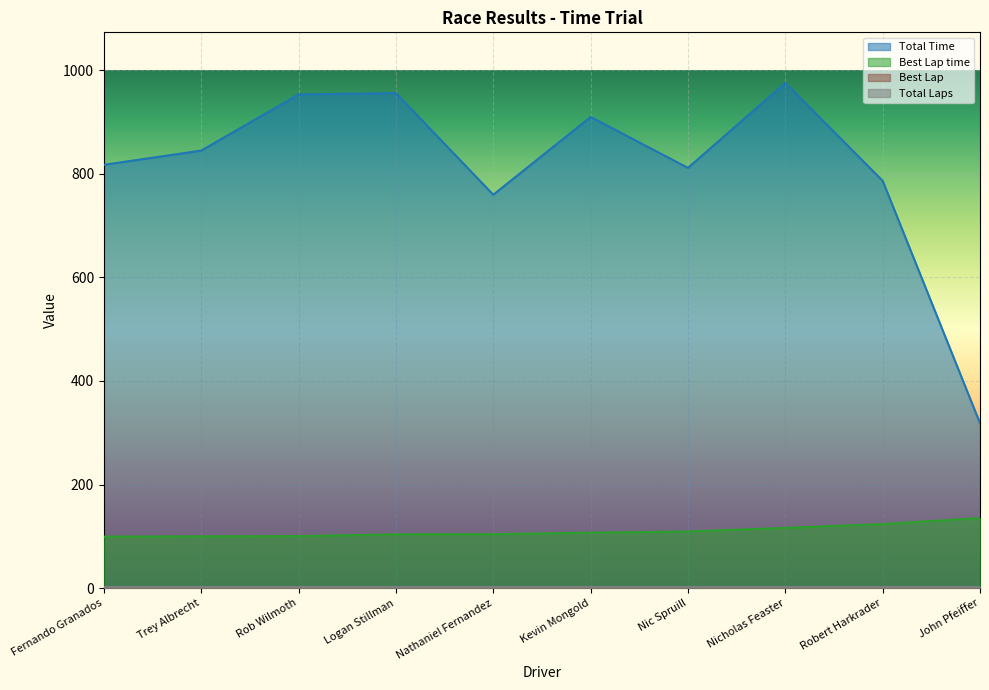

Count the number of data series in this chart.

4